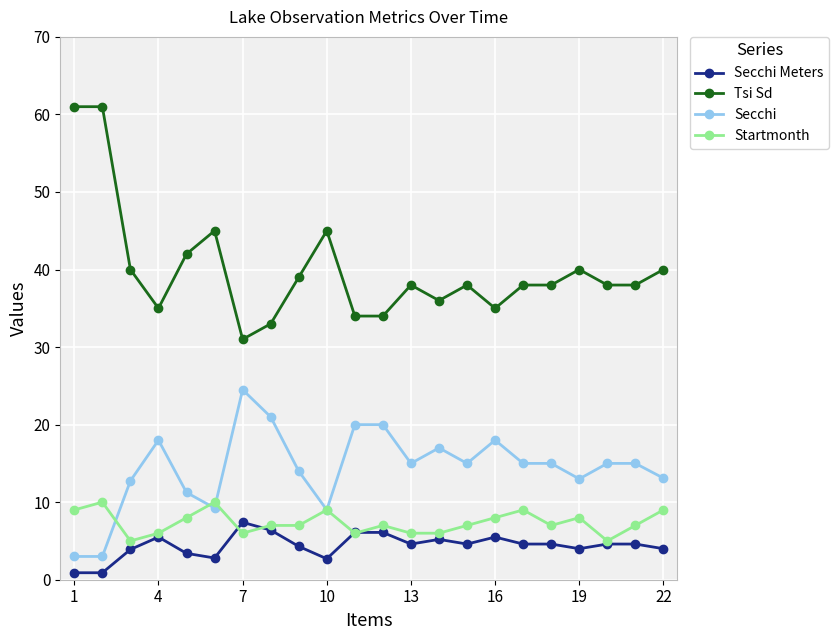

Which series has the largest total across all categories?

Tsi Sd